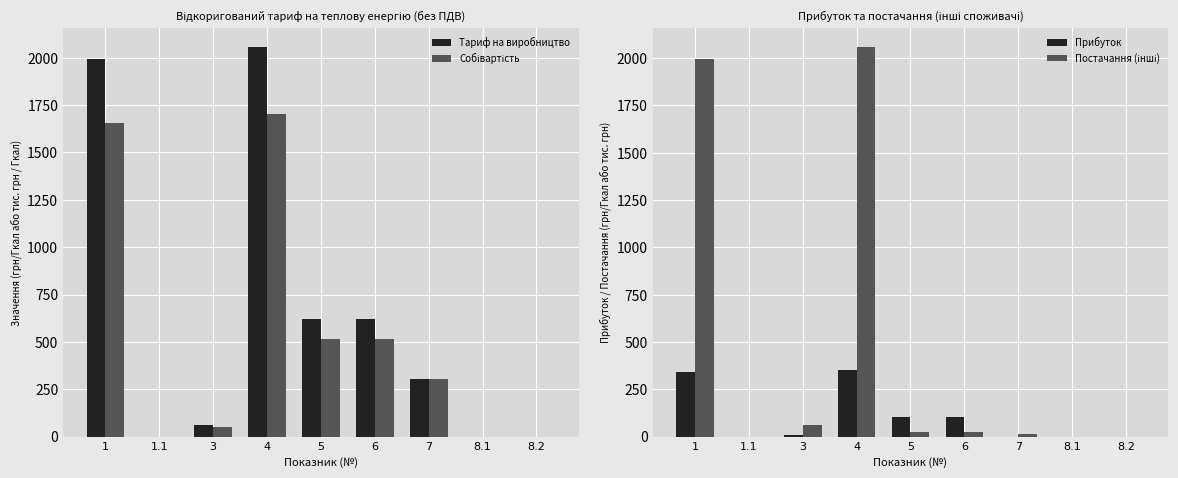

Which series has the largest range (max minus min)?

Постачання (інші)